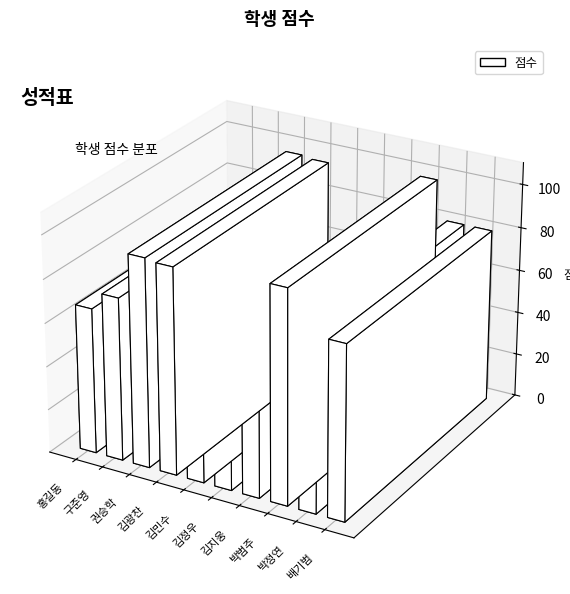

Which category has the lowest value across all series?

김정우